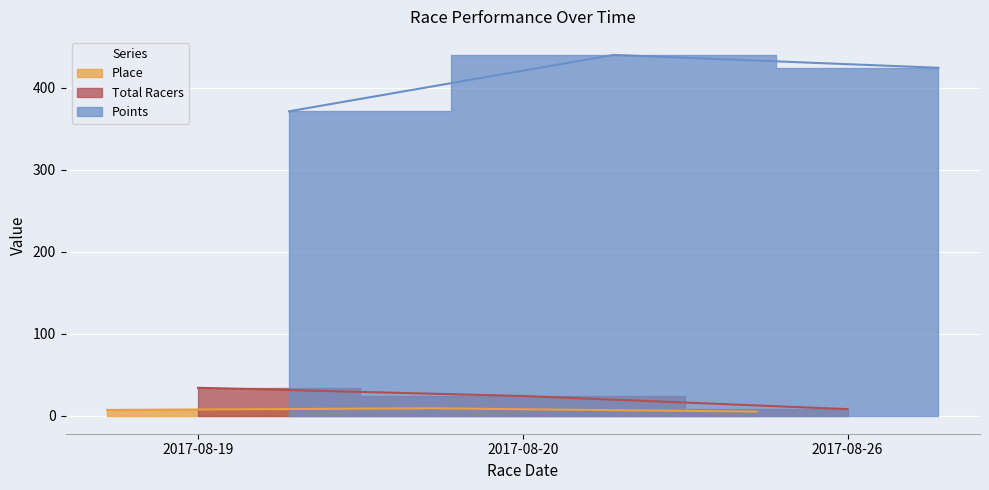

What are all the series names shown in the legend?

Place, Total Racers, Points